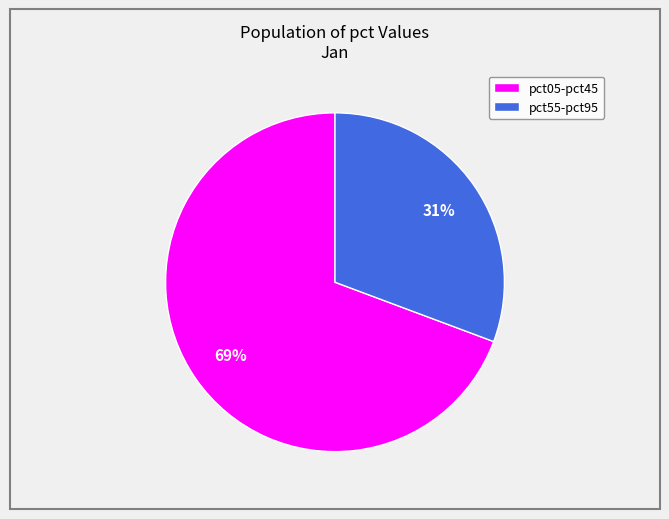

Does any single category account for the majority?

Yes